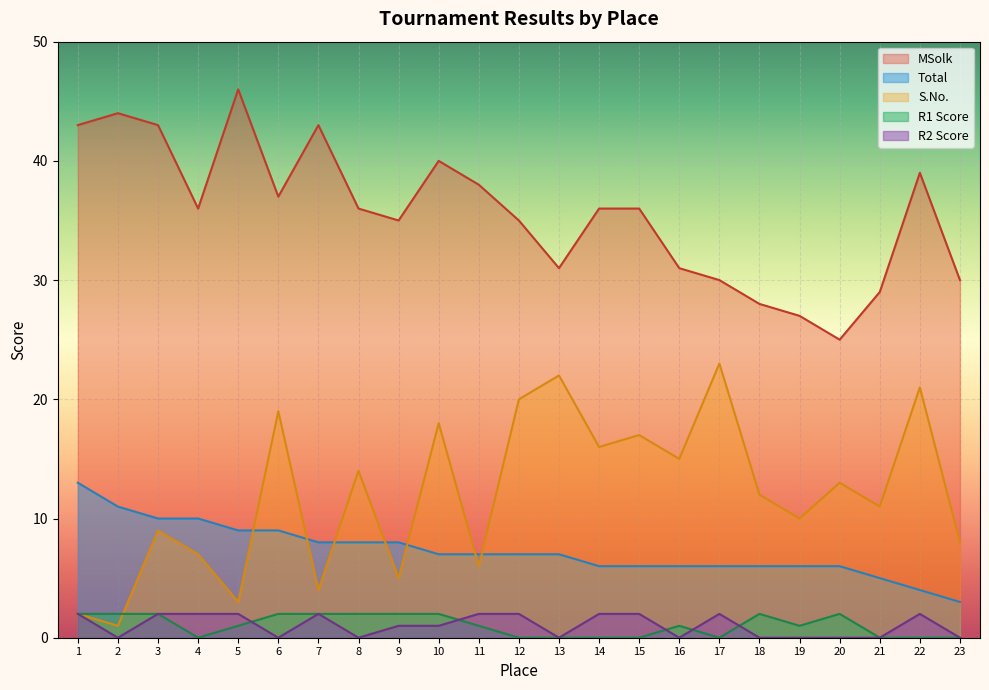

How many Total values are between 6 and 9?

16